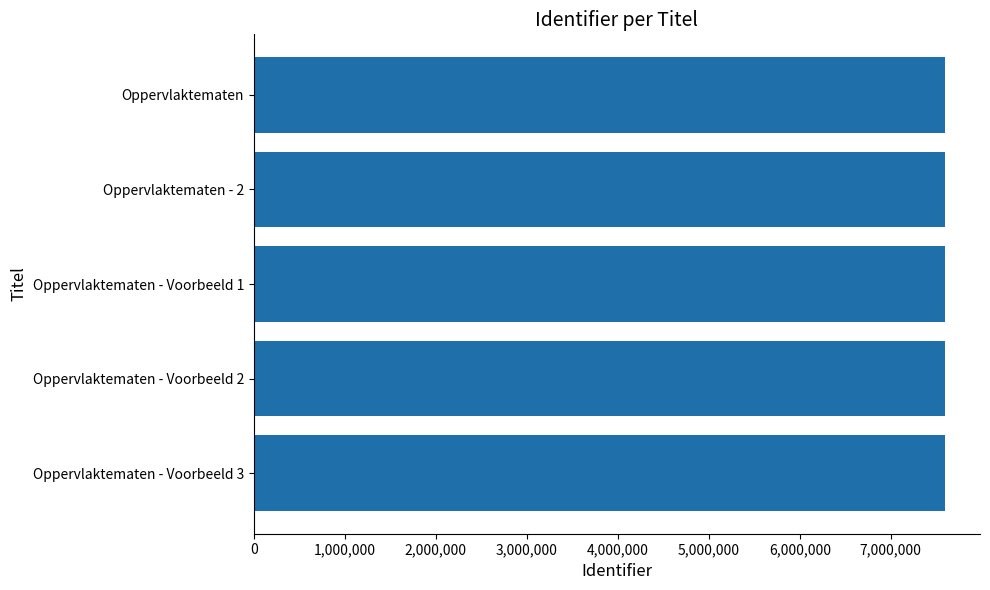

What is the ratio of the value at Oppervlaktematen - Voorbeeld 3 to the value at Oppervlaktematen?

1.0